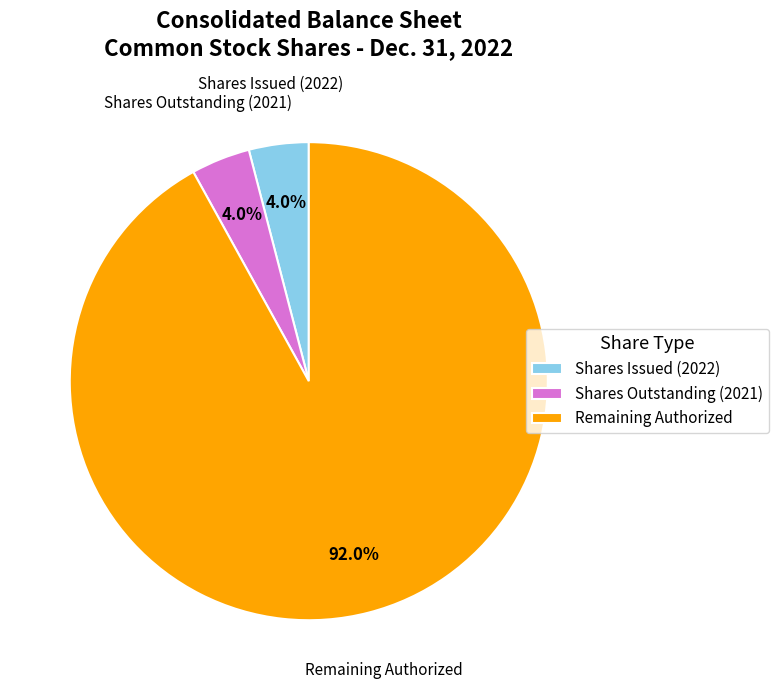

Count the number of slices in the pie.

3